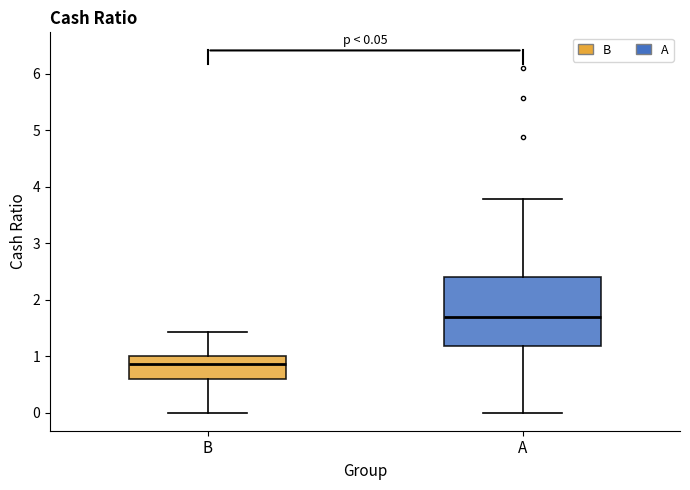

Comparing the boxes themselves (not the whiskers), which one is the tallest?

A